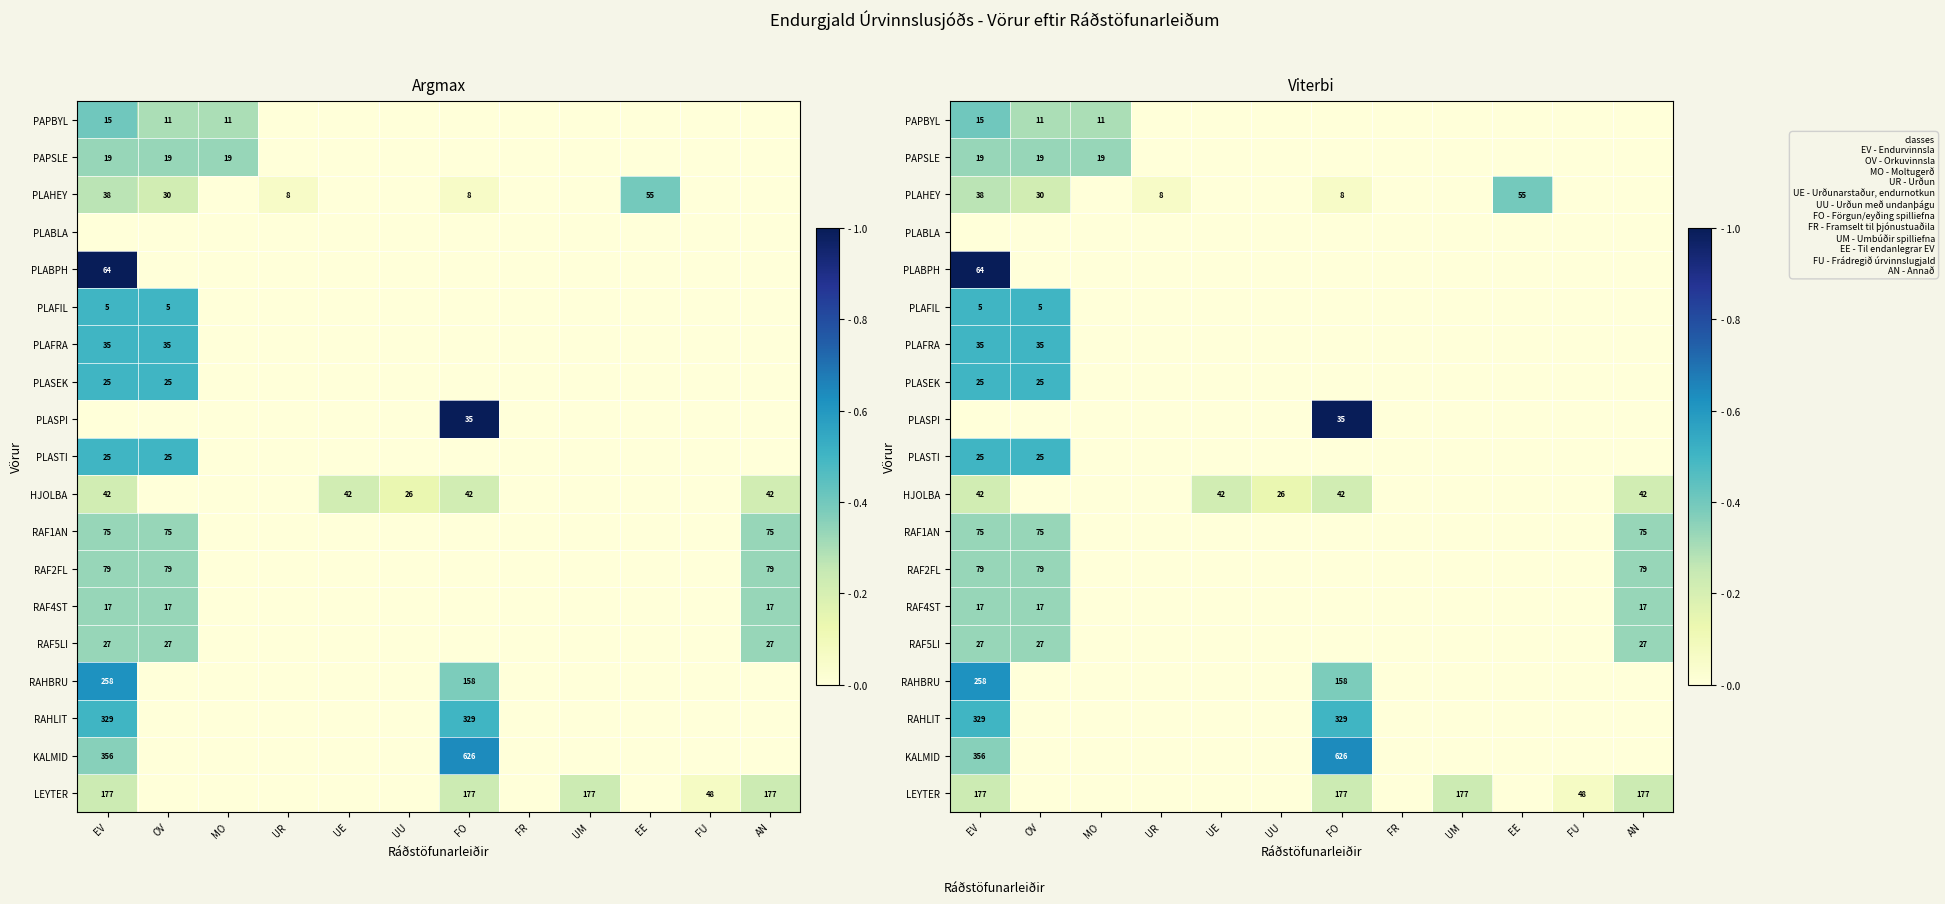

The PLASTI series shows 0.0 at FR. True or false?

True